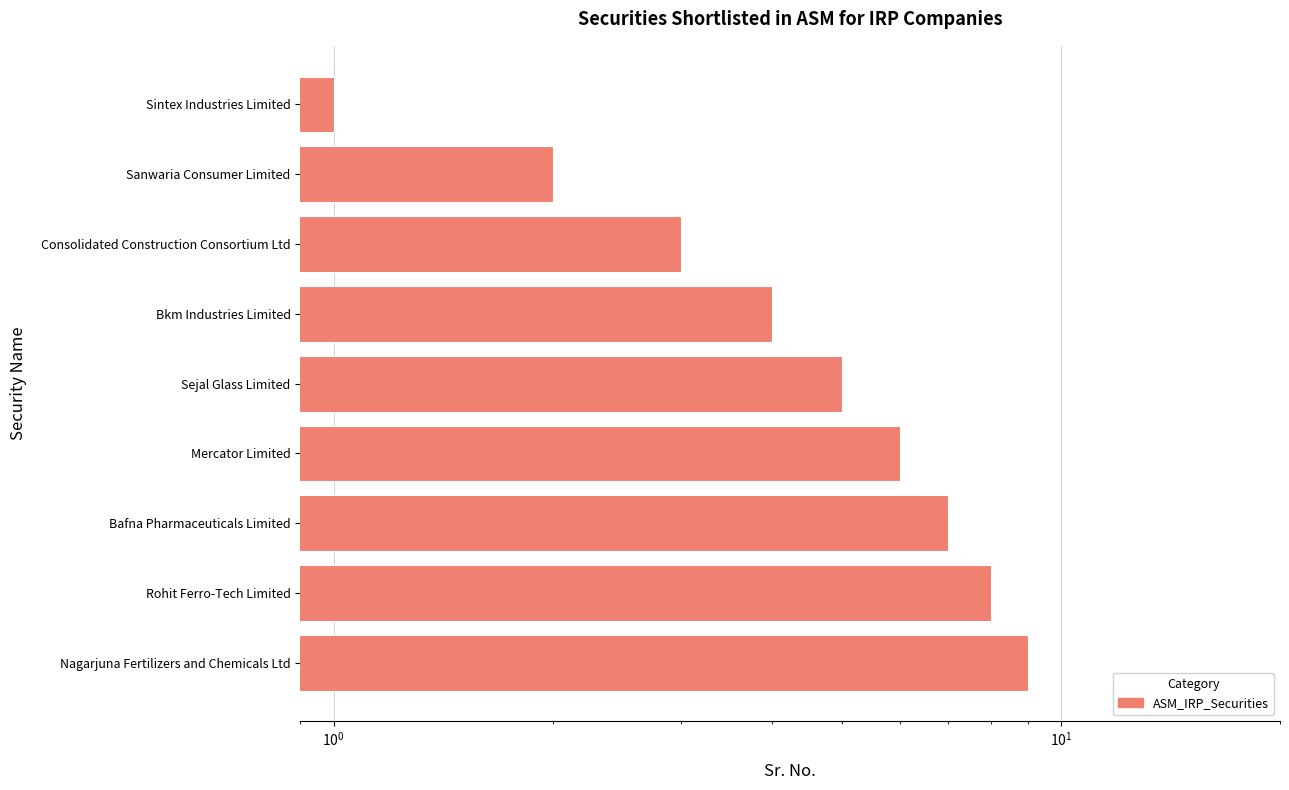

Reading left to right, transcribe all the data shown in this chart.

1	2	3	4	5	6	7	8	9